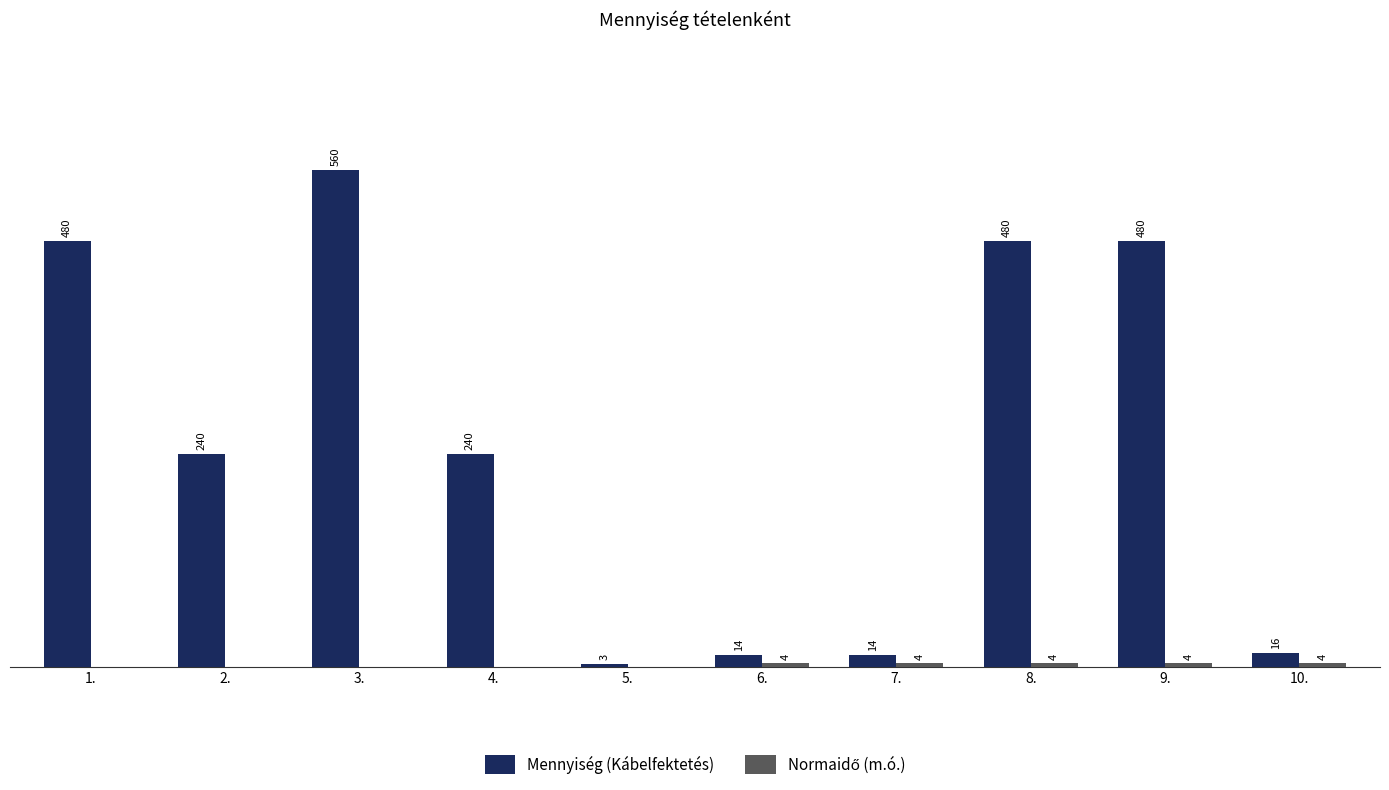

At which category is the sum across all series the highest?

3.